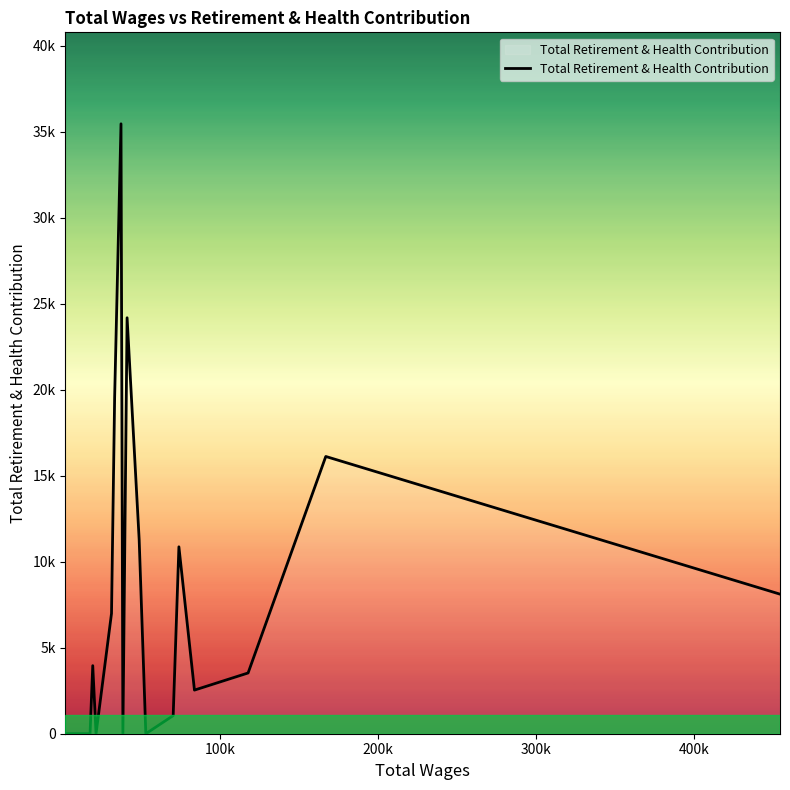

Is this an area chart (filled region under the line)?

Yes